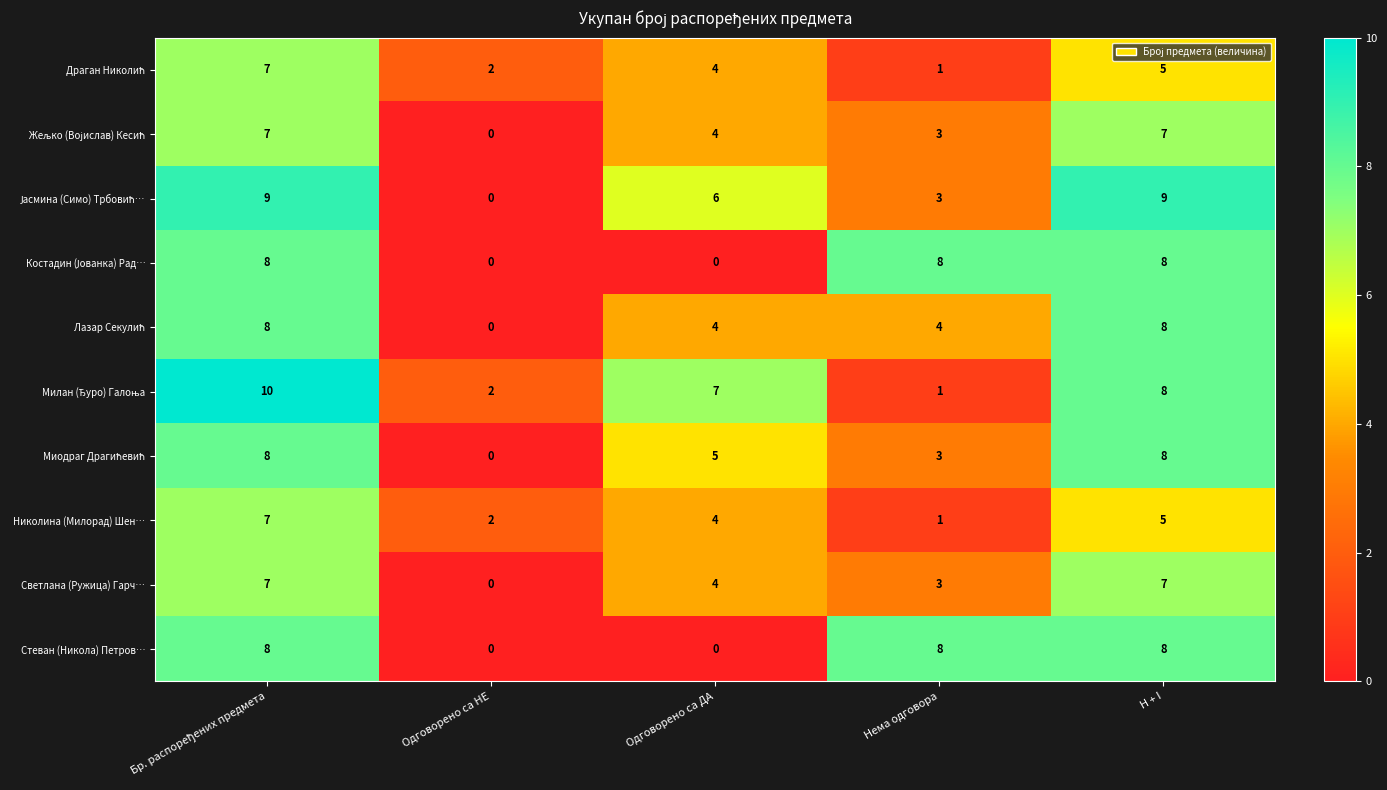

What is the sum of all Светлана (Ружица) Гарч… values?

21